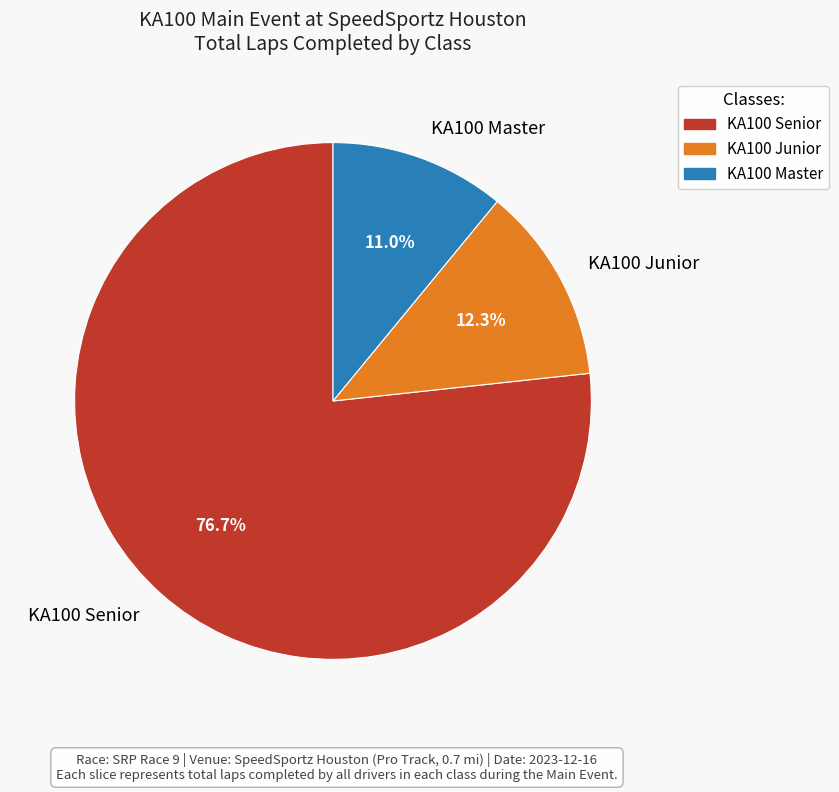

To the nearest percent, what is the difference between the KA100 Senior and KA100 Master slice percentages?

66%